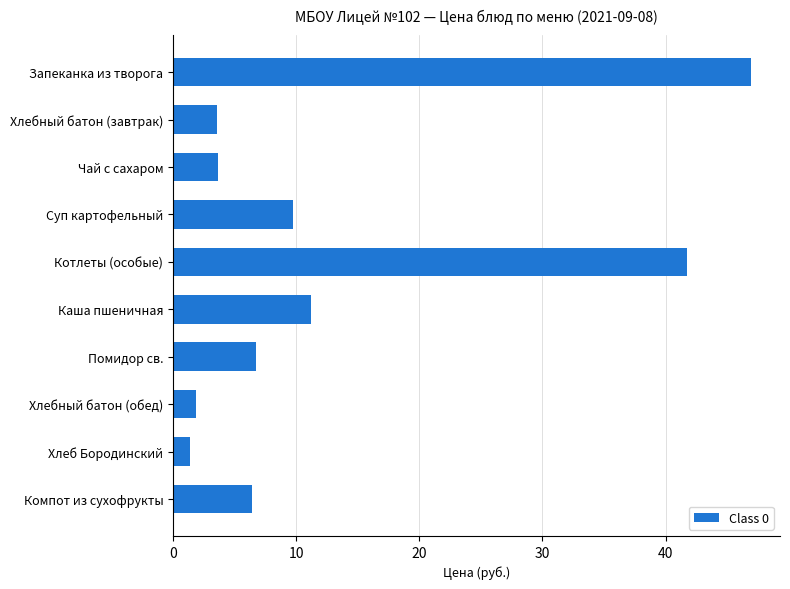

Reading top to bottom, extract all data points from this chart.

Запеканка из творога=47.0	Хлебный батон (завтрак)=3.6	Чай с сахаром=3.6	Суп картофельный=9.8	Котлеты (особые)=41.8	Каша пшеничная=11.2	Помидор св.=6.7	Хлебный батон (обед)=1.8	Хлеб Бородинский=1.4	Компот из сухофрукты=6.4